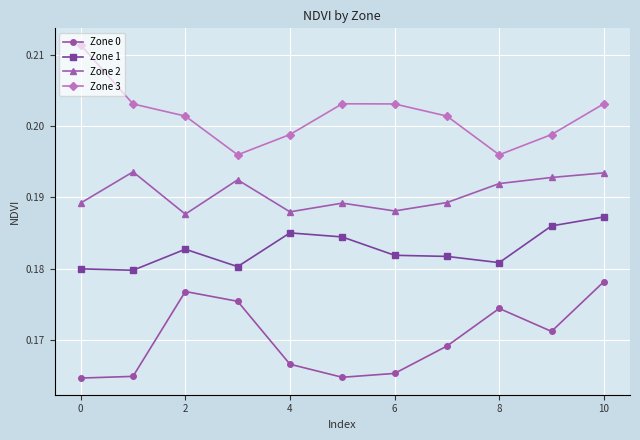

Count the Zone 2 values in the range 0 to 1.

11